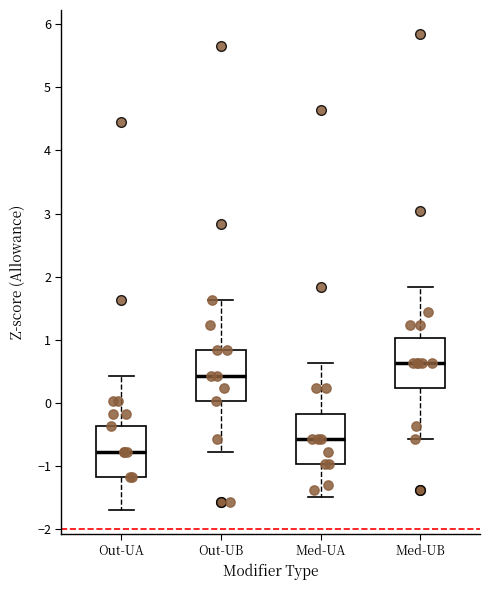

Reading left to right, transcribe this box plot: for each box, give where its median line is, the range the box spans, and where its two whiskers end, as read against the y-axis. The values are not printed on the chart, so give them approximately, as read against the axis.

Out-UA: median -0.8, box -1.2 to -0.4, whiskers -1.7 to 0.4
Out-UB: median 0.4, box 0.0 to 0.8, whiskers -0.8 to 1.6
Med-UA: median -0.6, box -1.0 to -0.2, whiskers -1.5 to 0.6
Med-UB: median 0.6, box 0.2 to 1.0, whiskers -0.6 to 1.8